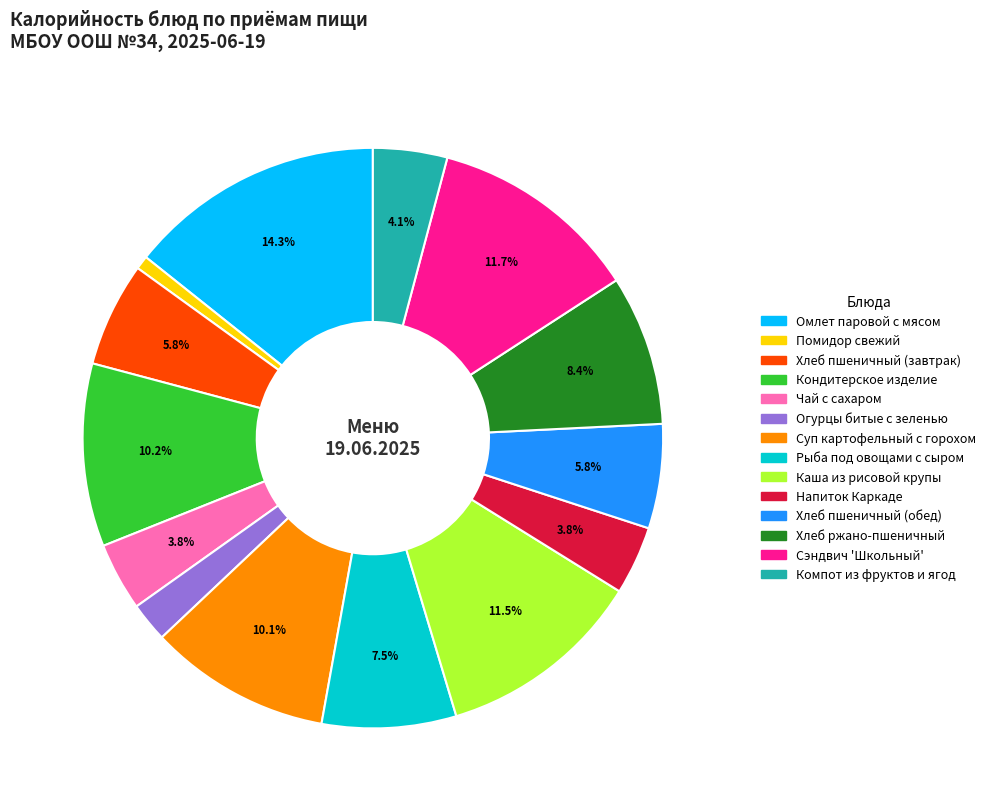

Is there any slice that represents more than half of the pie?

No